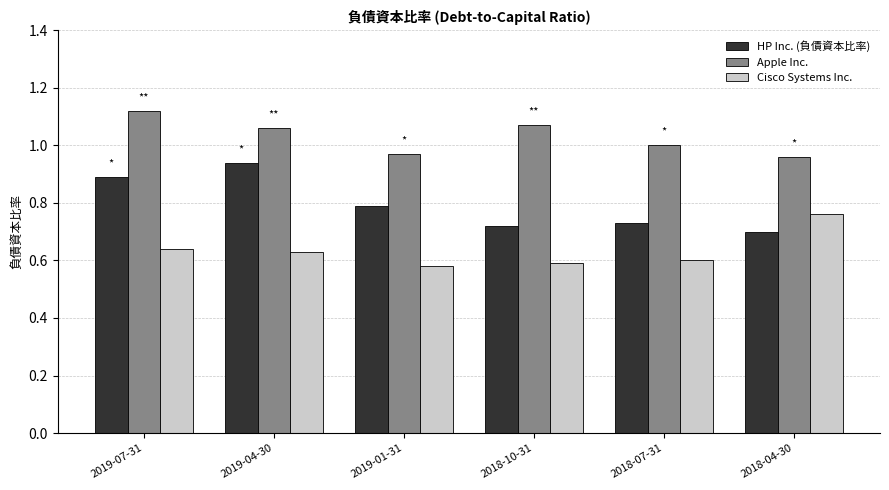

What is the total value across all series at 2019-07-31?

2.7